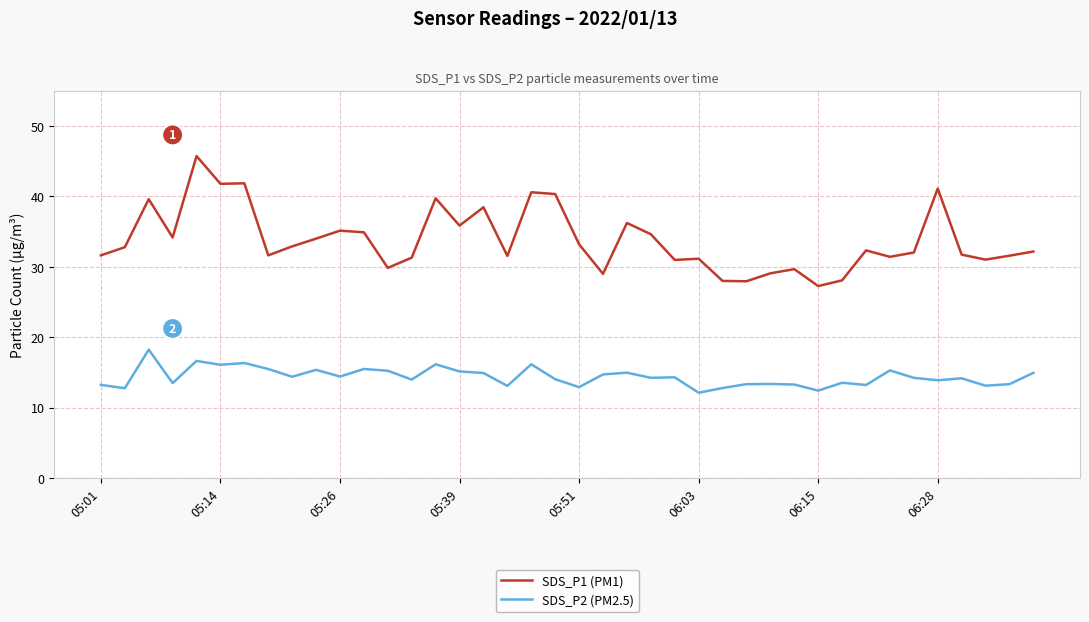

True or false: SDS_P1 (PM1) and SDS_P2 (PM2.5) intersect in this chart.

False